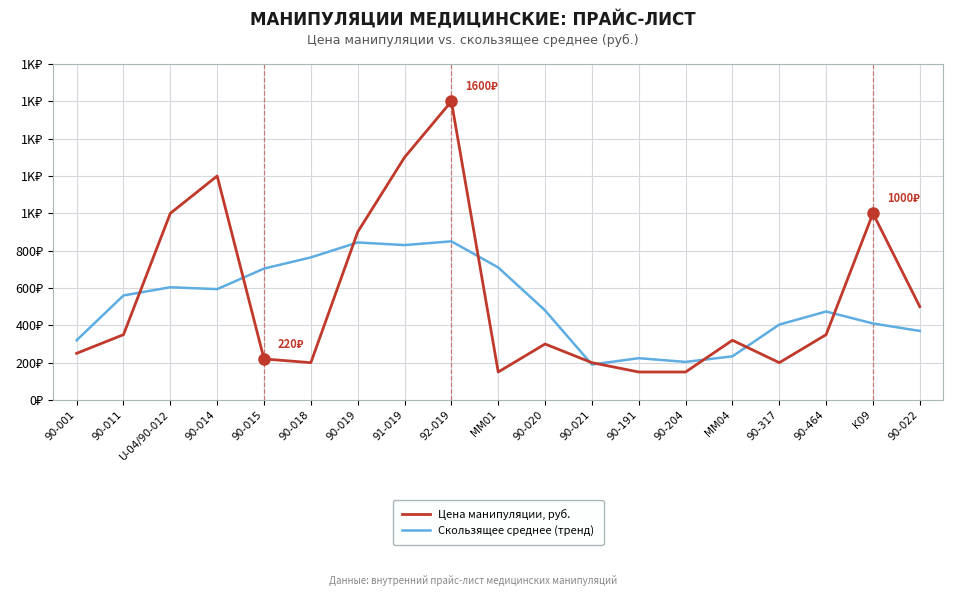

What are all the series names shown in the legend?

Цена манипуляции, руб., Скользящее среднее (тренд)